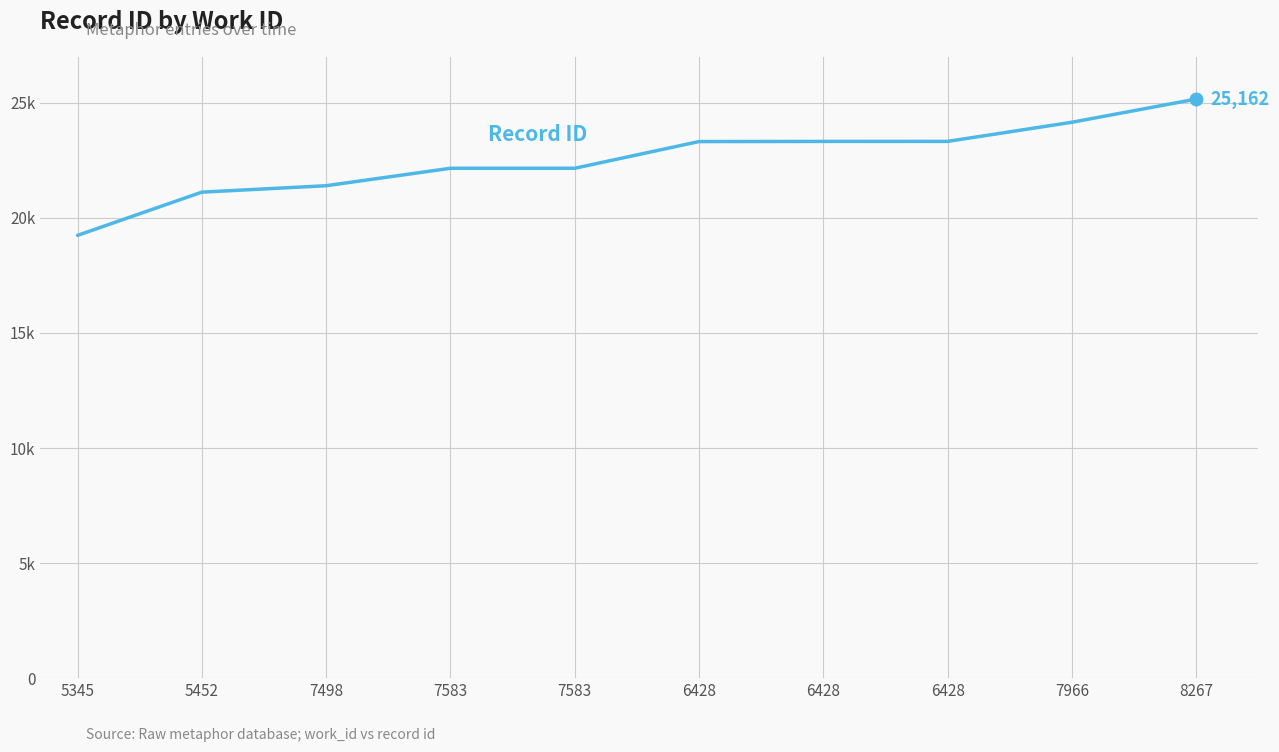

What is the difference between the values at 6428 and 7583?

1167